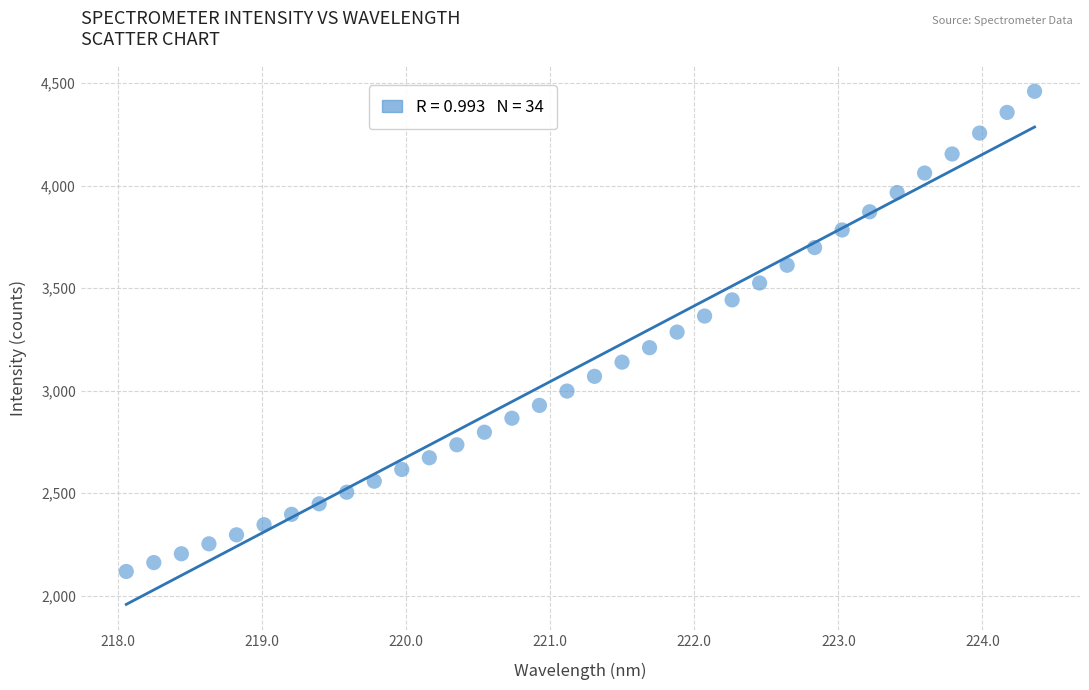

What is the range of X values (max minus min)?

6.3